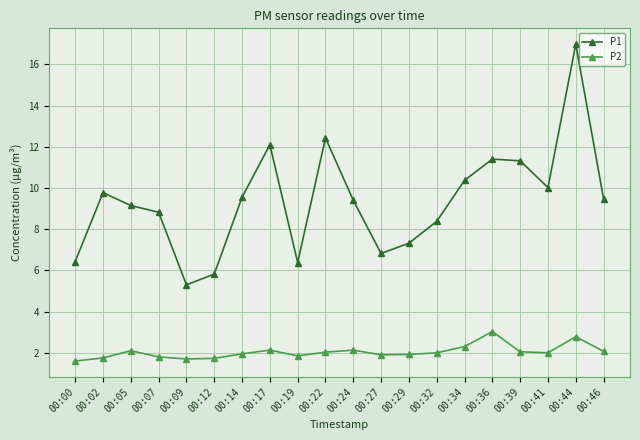

Rank the series by their maximum value, from lowest to highest.

P2, P1